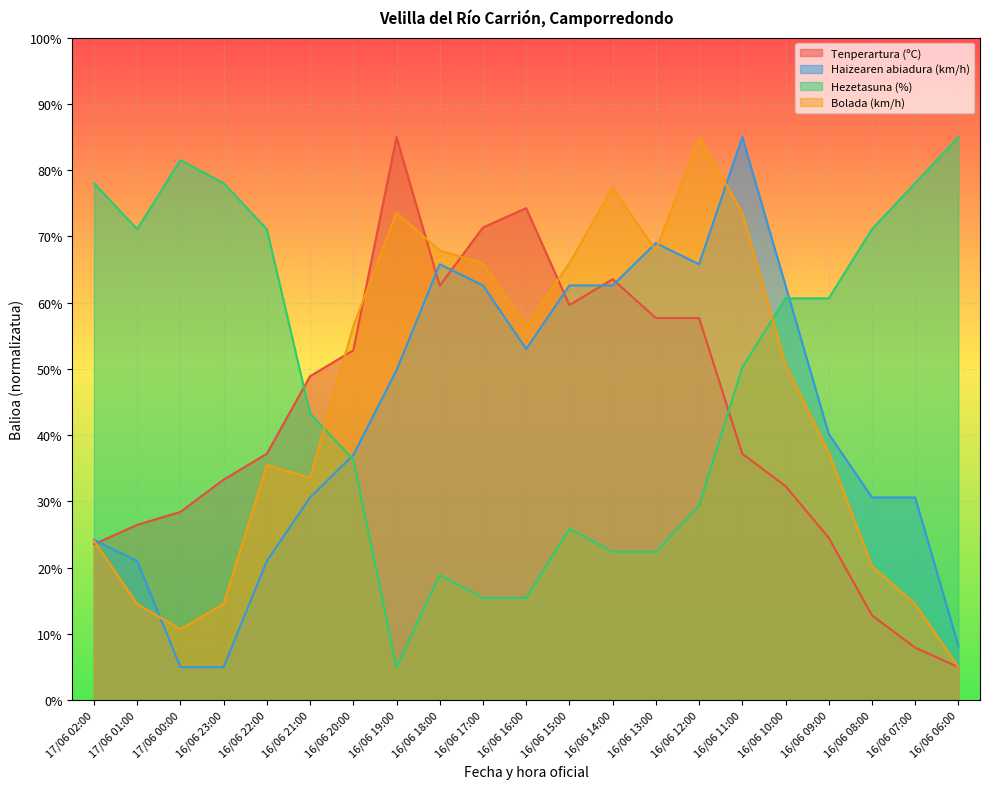

What is the highest value of the Bolada (km/h) series?

85.0